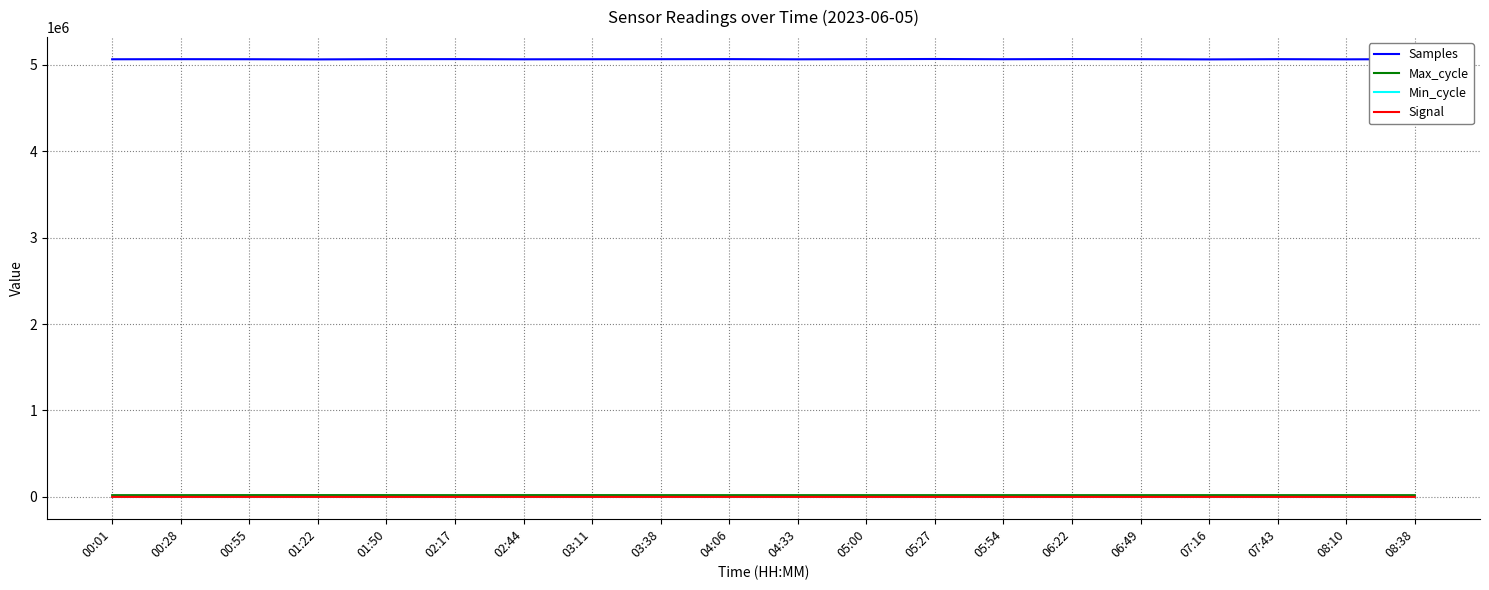

True or false: Samples has a value of 5064529 at 05:00.

True